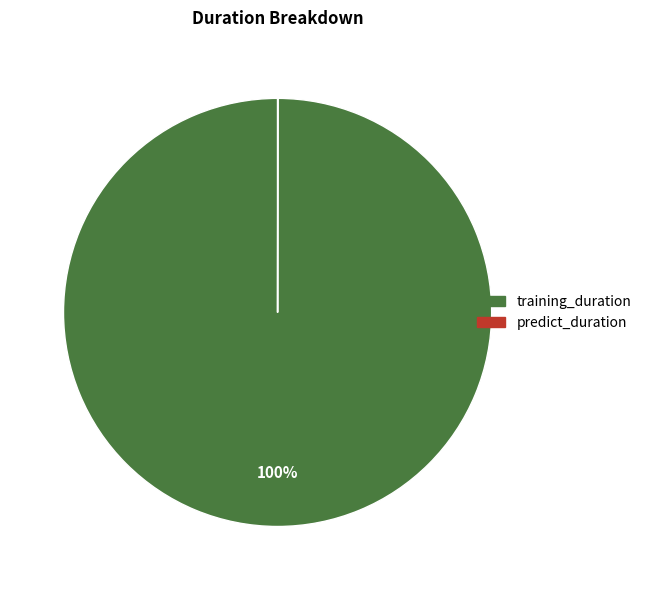

Is there any slice that represents more than half of the pie?

Yes